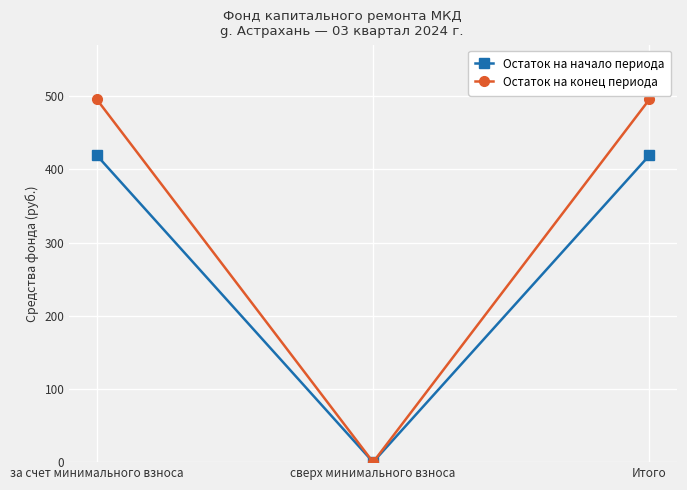

List the series in order of their peak value, highest first.

Остаток на конец периода, Остаток на начало периода